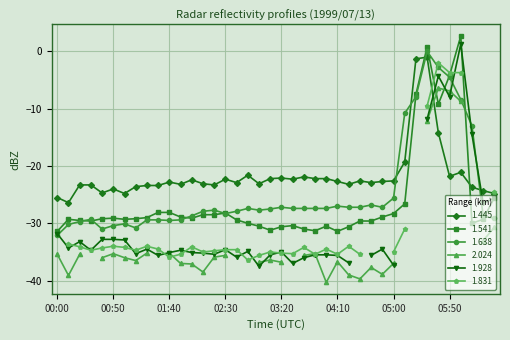

How many interior local peaks does the 1.638 series have?

8